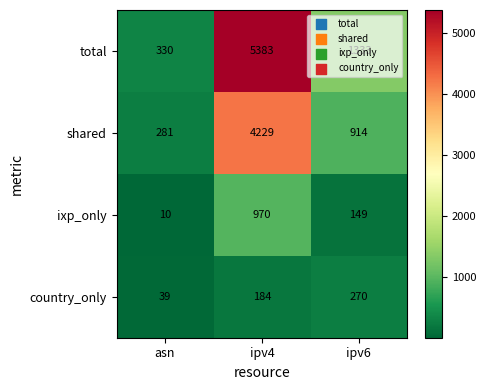

Which series has the widest spread of values?

total